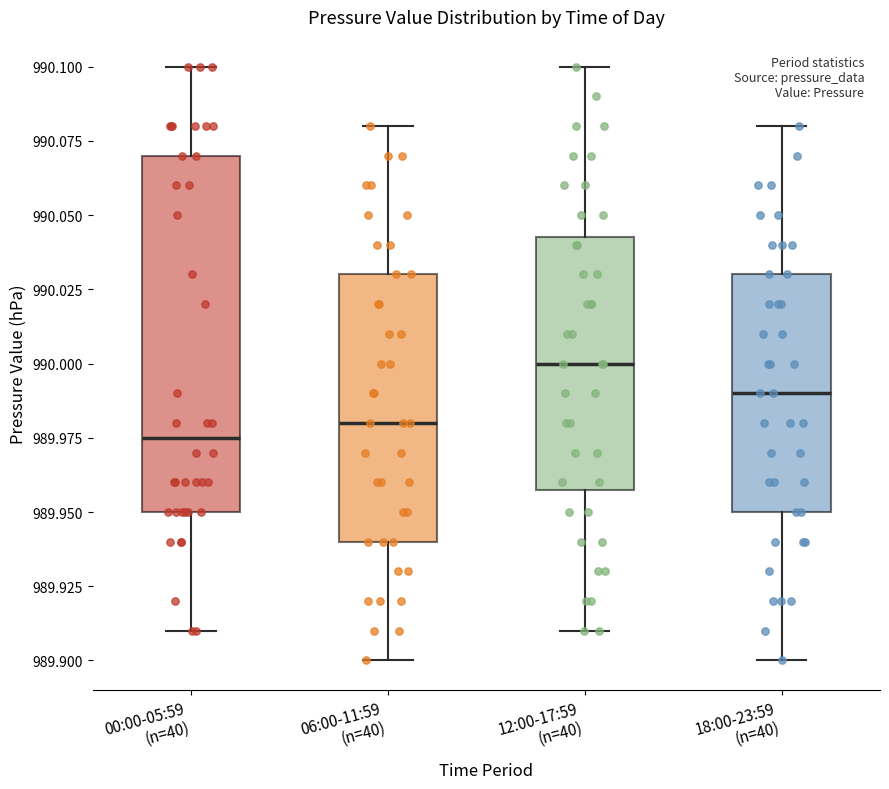

Comparing the boxes themselves (not the whiskers), which one is the tallest?

00:00-05:59 (n=40)